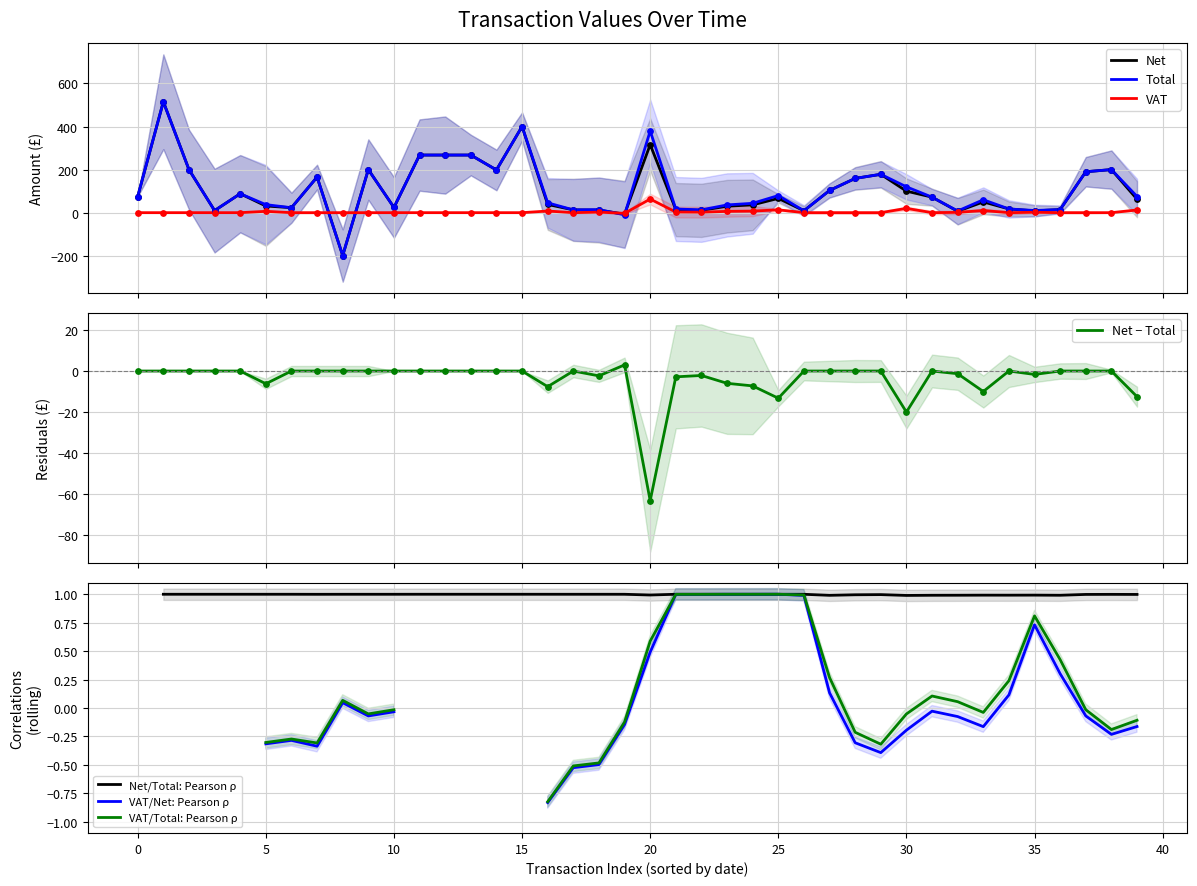

Which series has the largest total across all categories?

Total